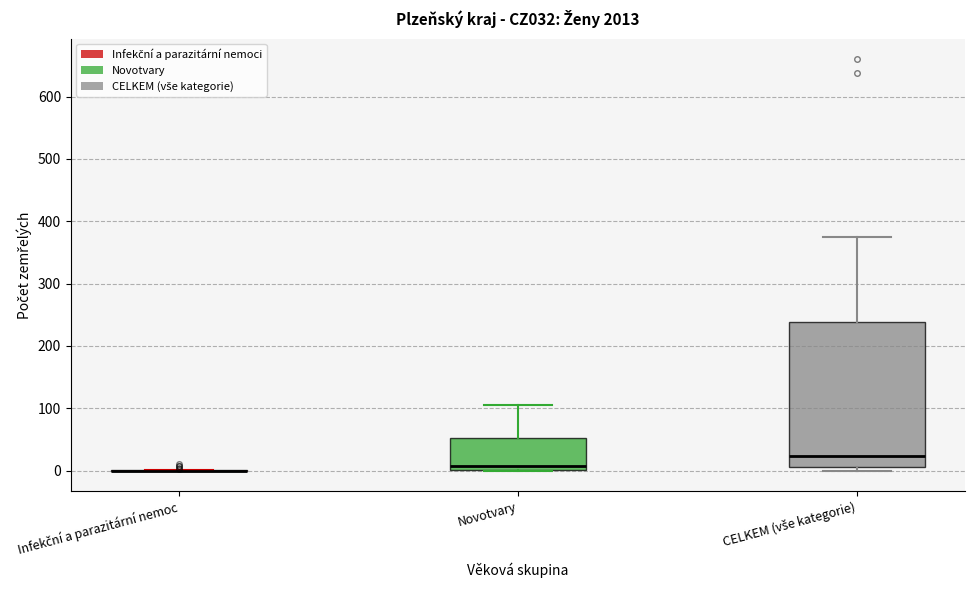

Where is the lower edge of the box for Novotvary on the y-axis? The values are not printed on the chart, so give them approximately, as read against the axis.

0